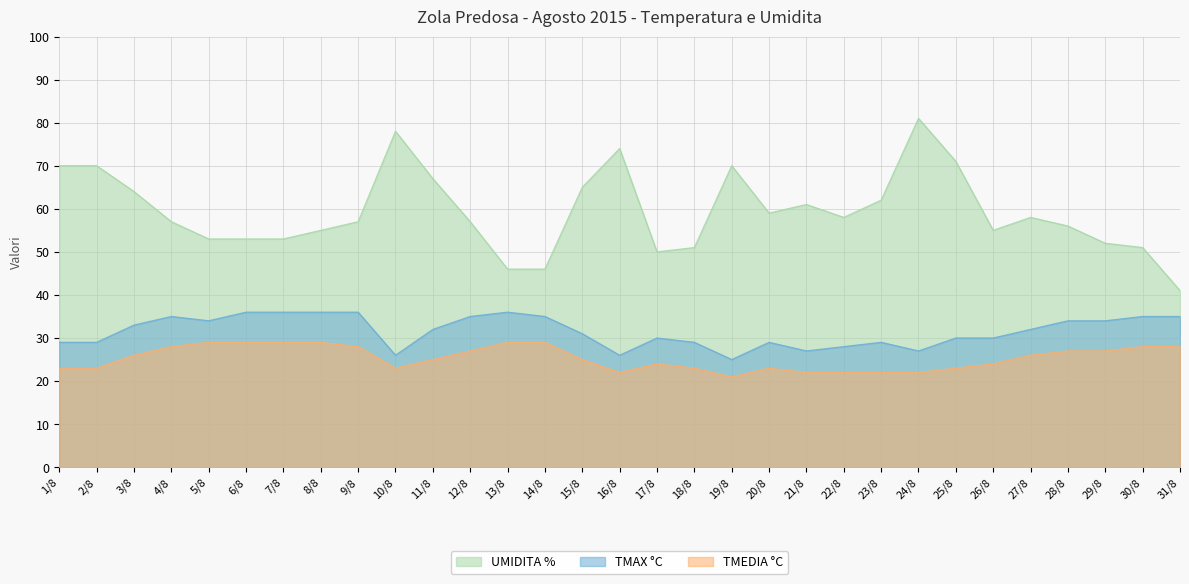

True or false: TMAX °C and UMIDITA % cross at least once.

False